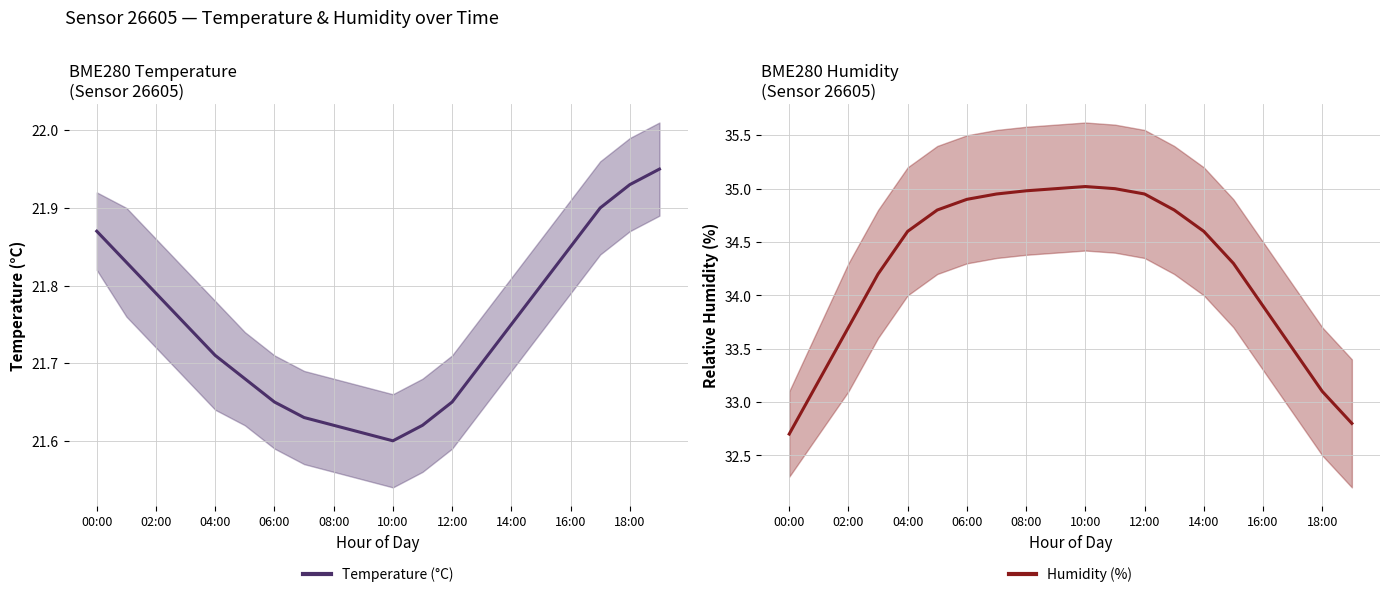

True or false: temperature has a value of 21.9 at 18:00.

True